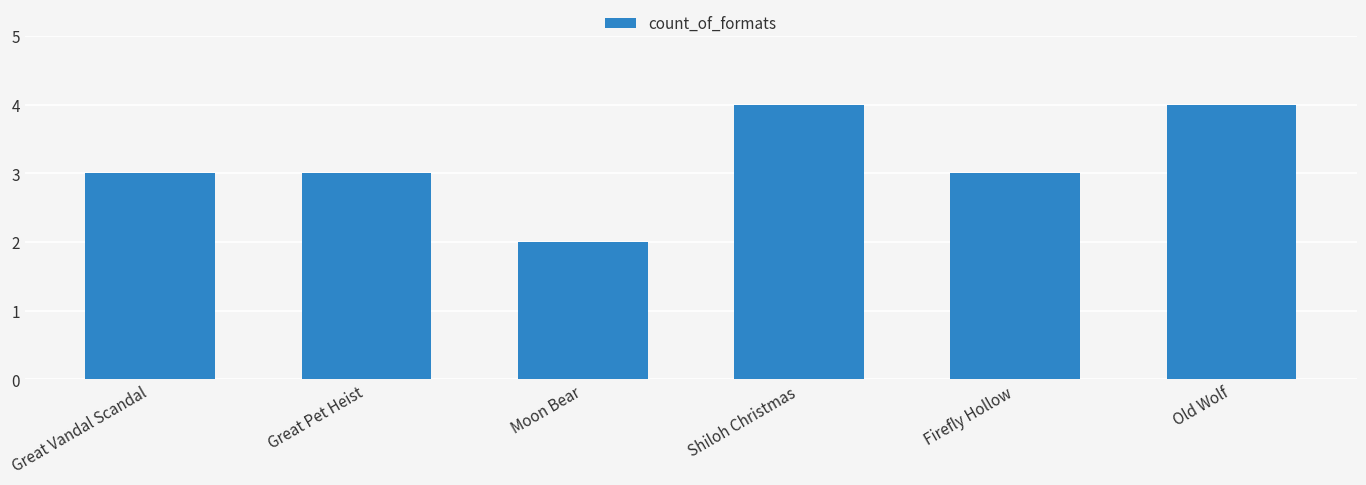

What is the sum of all values?

19